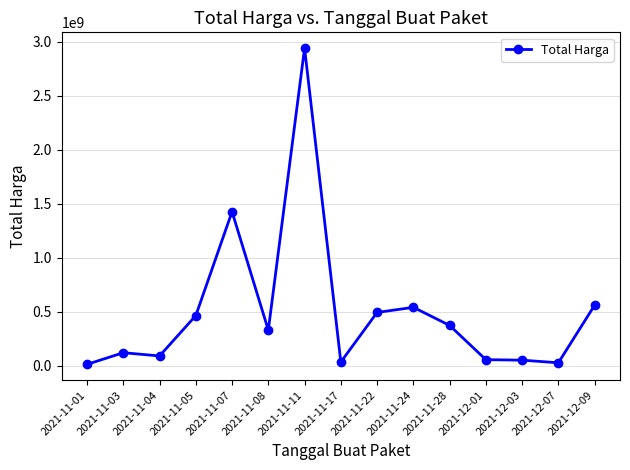

What is the smallest value displayed?

12787500